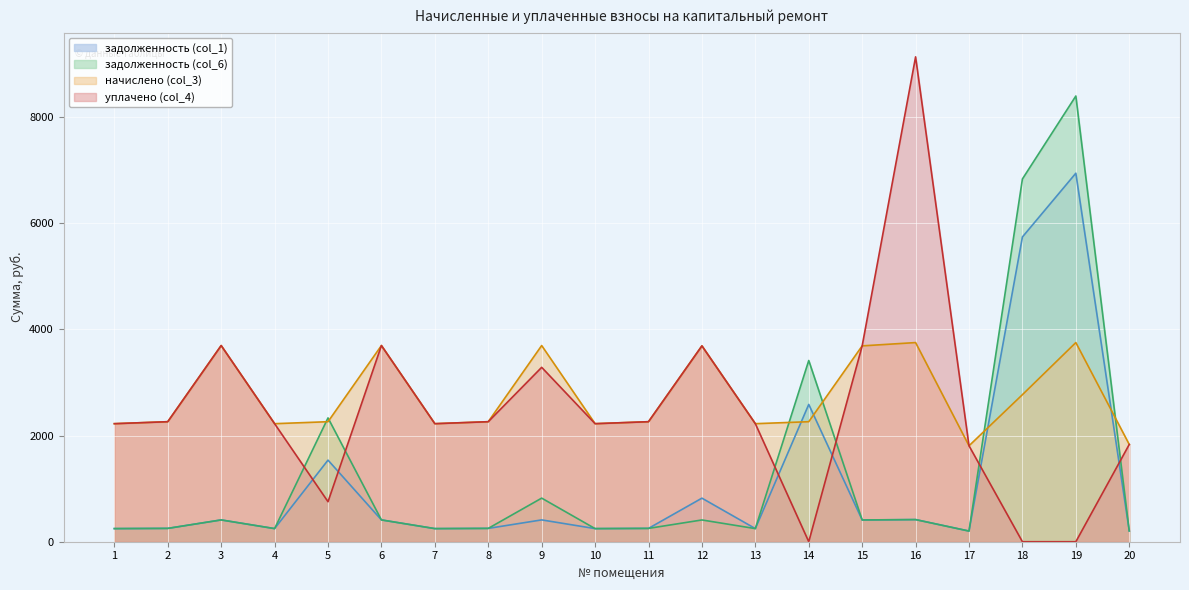

Which has a higher value, 11 or 1?

11